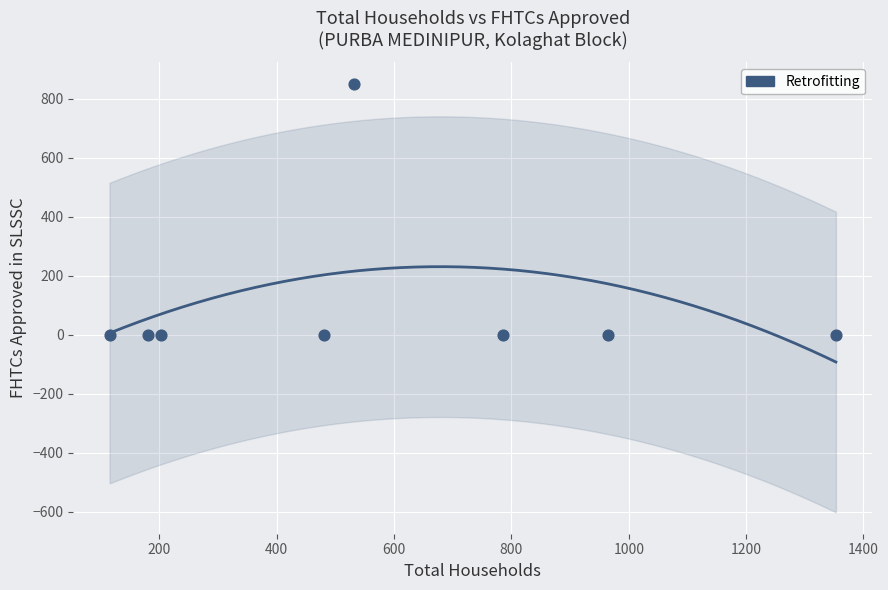

What is the range of Y values (max minus min)?

851